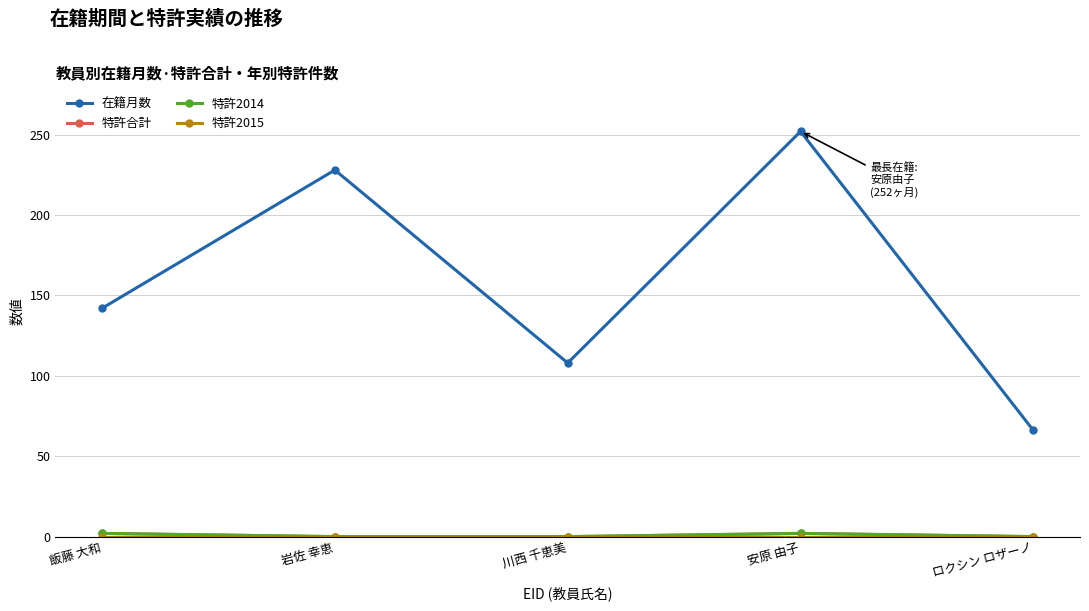

True or false: 特許2015 and 在籍月数 cross at least once.

False